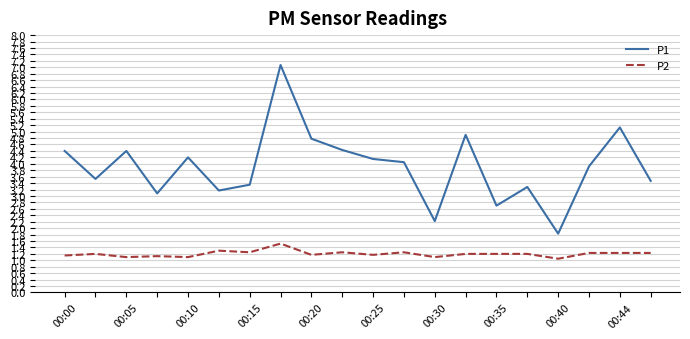

List the series in order of their overall mean, highest first.

P1, P2